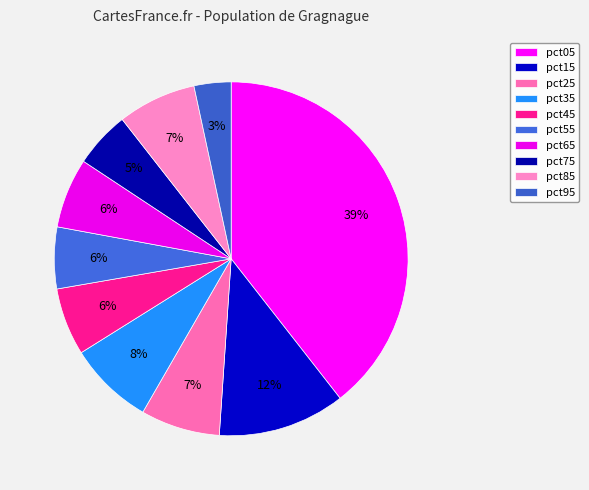

To the nearest percent, what is the combined percentage of pct25 and pct85?

14%